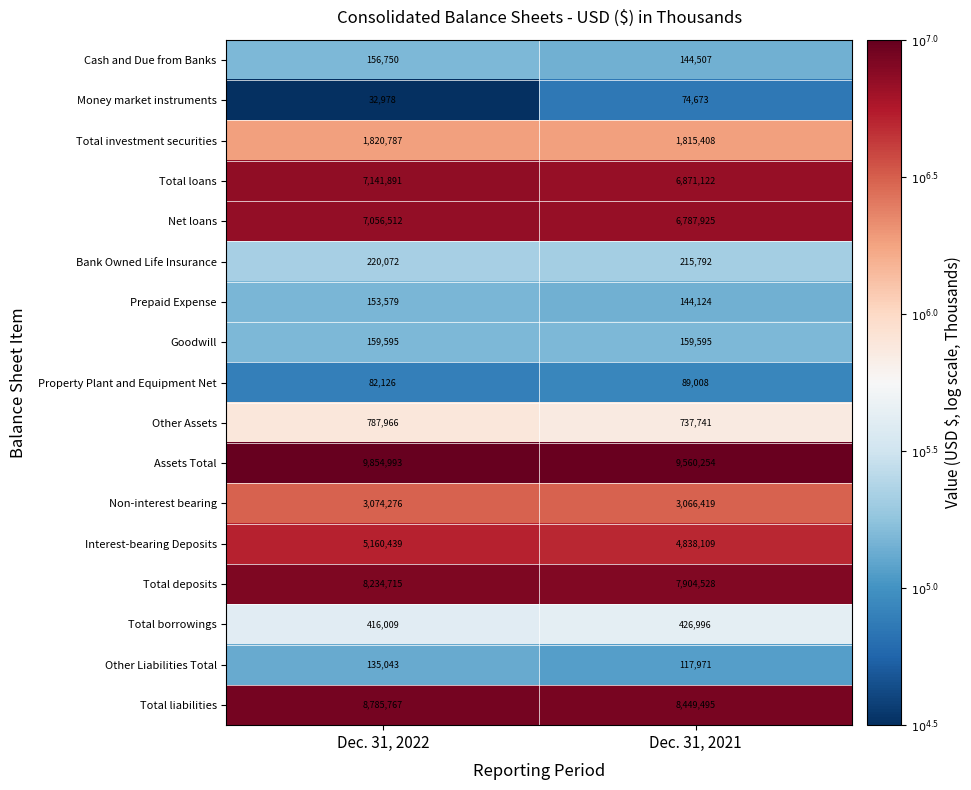

What is the approximate value of Total deposits at Dec. 31, 2022, to the nearest 100?

8234700